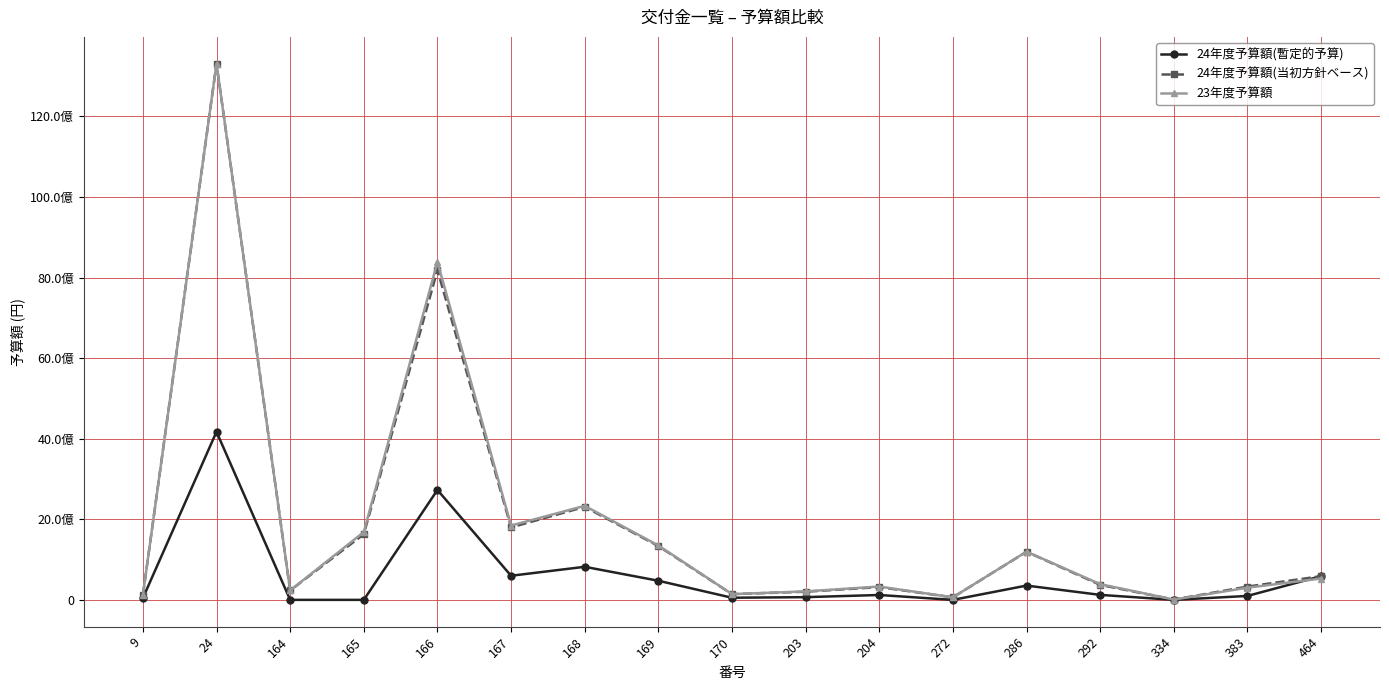

After their last crossing, which series has the higher values: 23年度予算額 or 24年度予算額(暫定的予算)?

24年度予算額(暫定的予算)